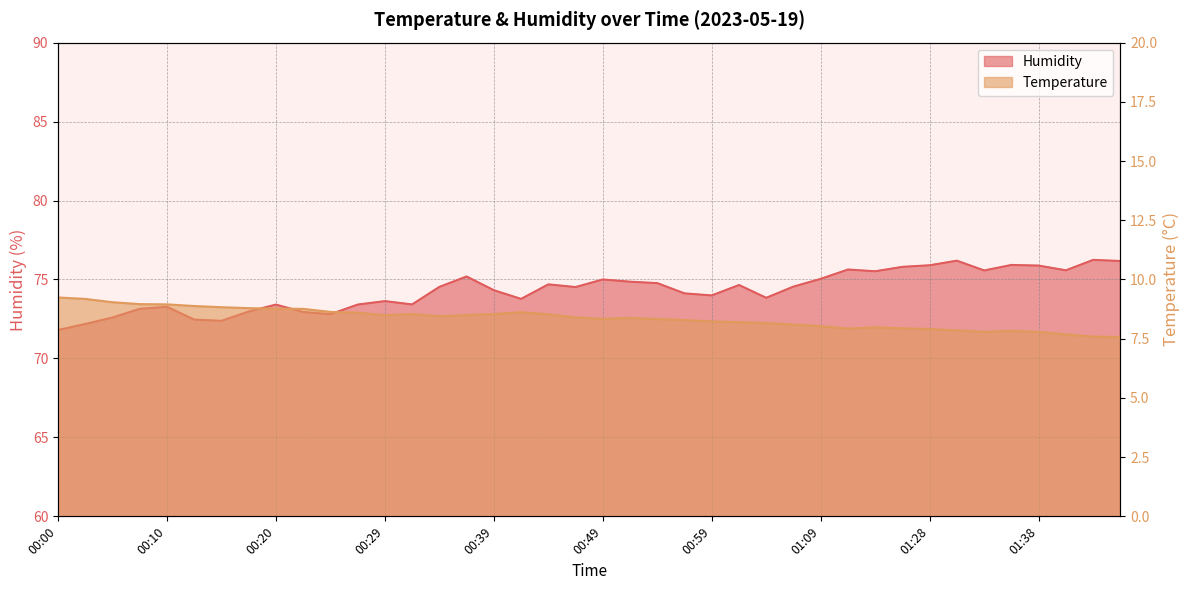

List the series in order of their overall mean, lowest first.

Temperature, Humidity